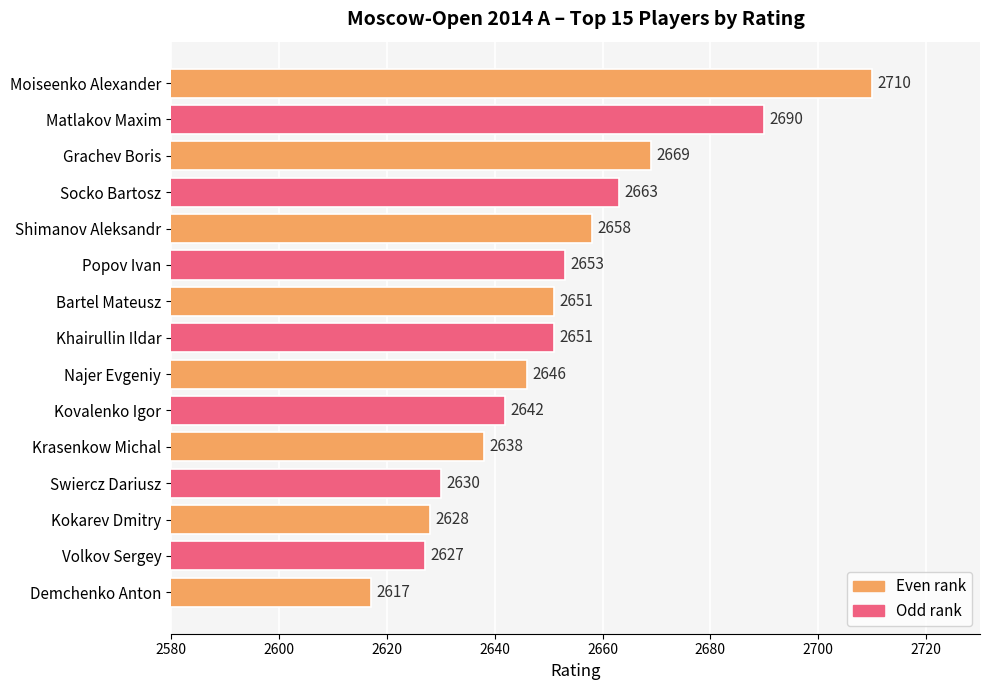

What is the difference between the second highest and minimum values?

73